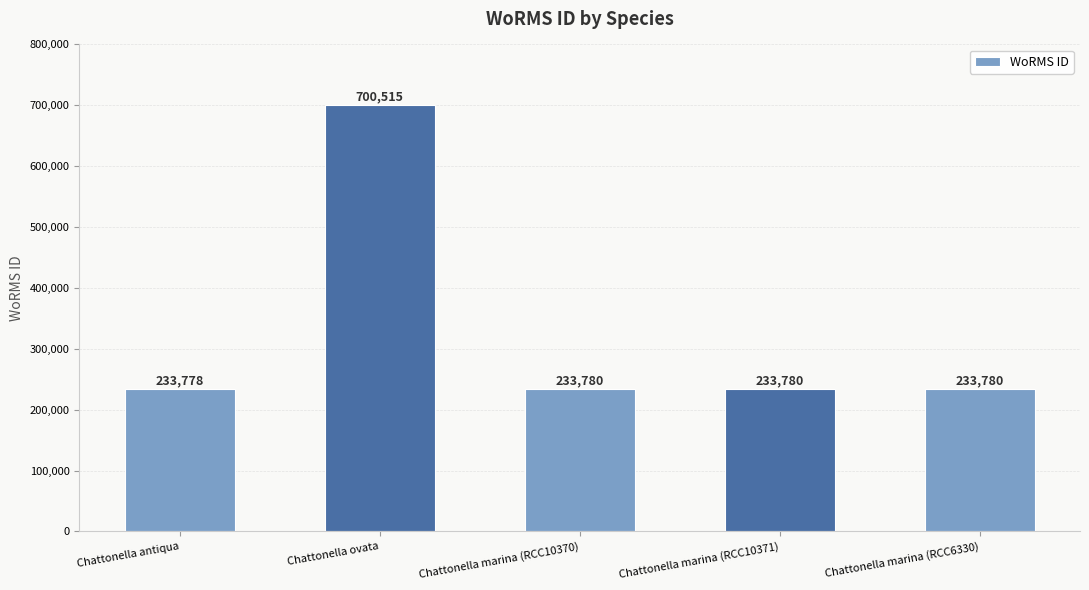

What is the difference between the maximum and minimum values?

466737